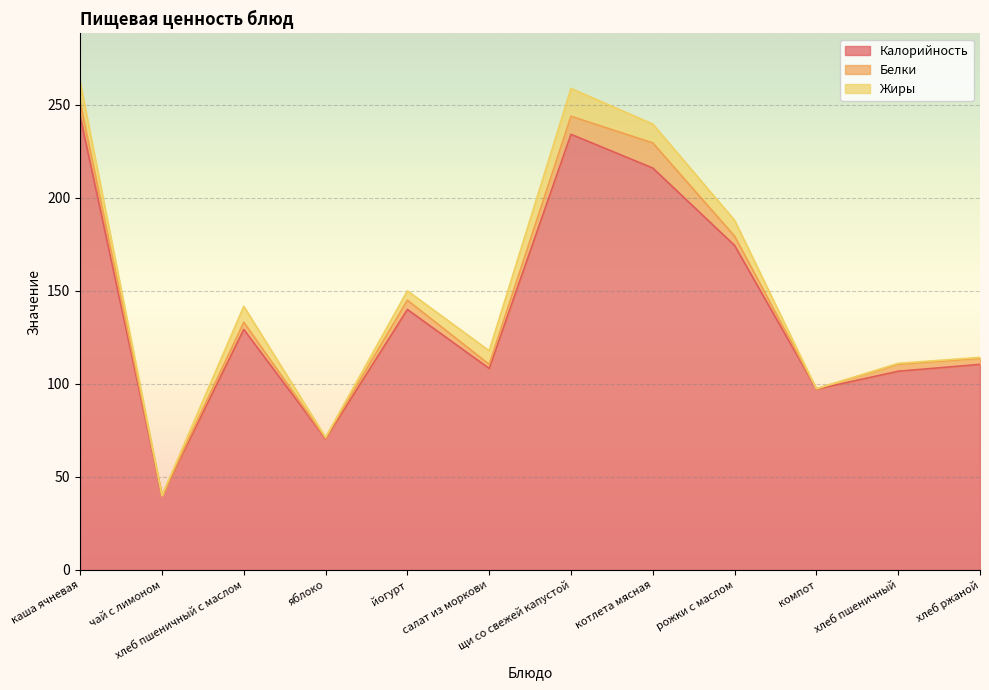

How many interior local peaks does the Калорийность series have?

3